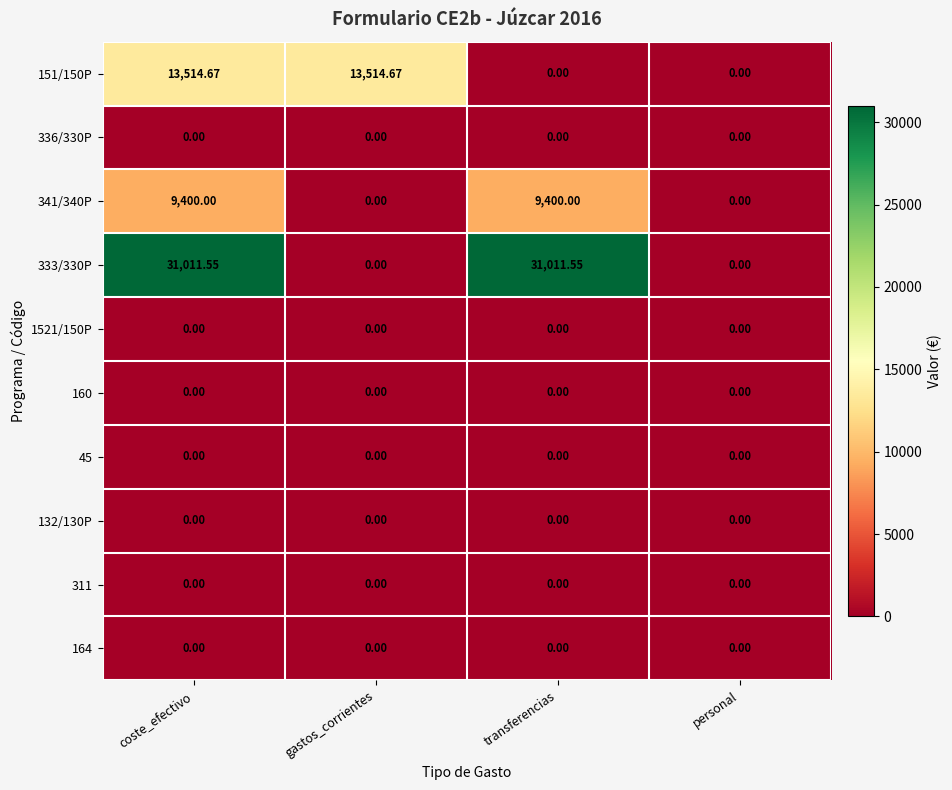

At which category is the sum across all series the highest?

coste_efectivo